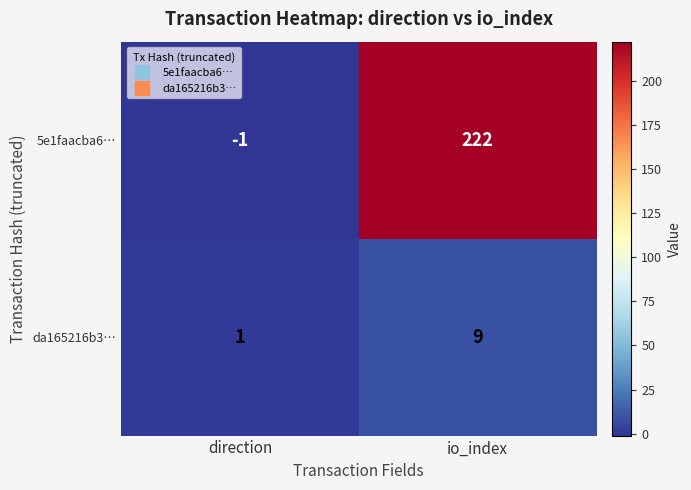

What is the difference between the maximum and minimum values in the da165216b3… series?

8